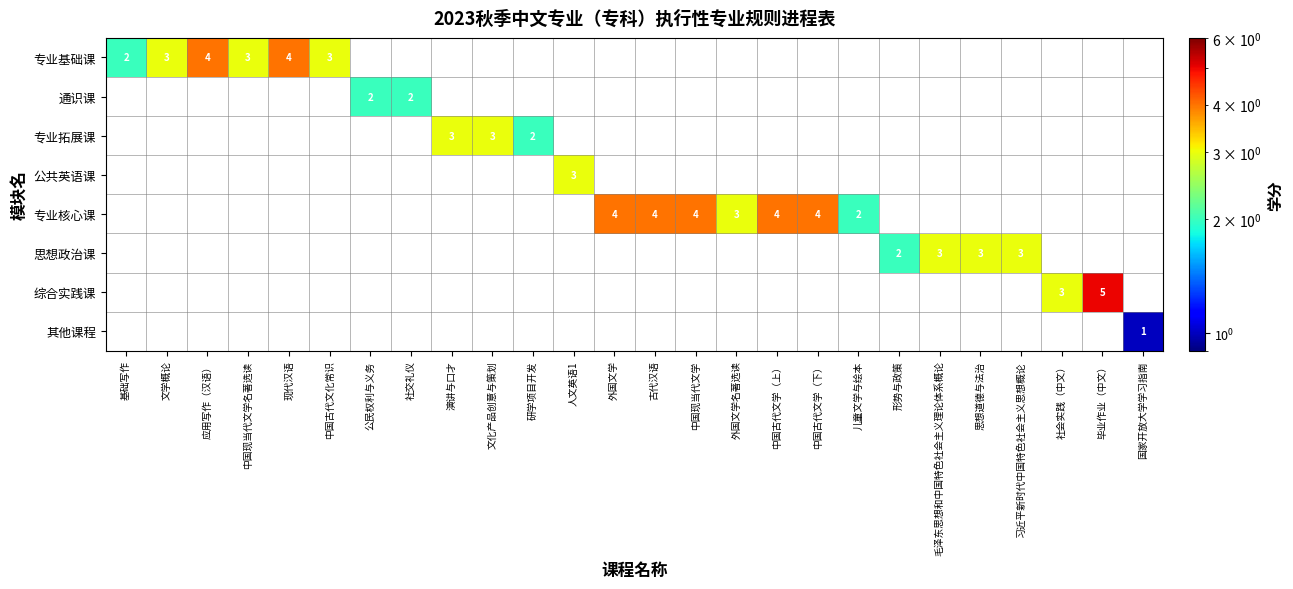

Is the value of 专业核心课 at 外国文学名著选读 greater than the value of 专业基础课 at 现代汉语?

No